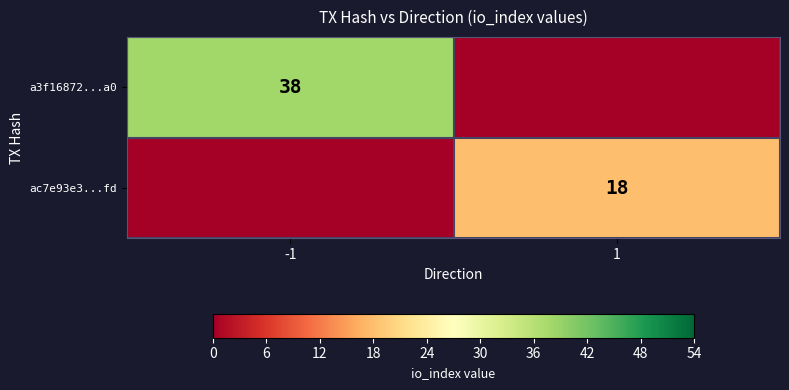

Count the number of categories in the chart.

2